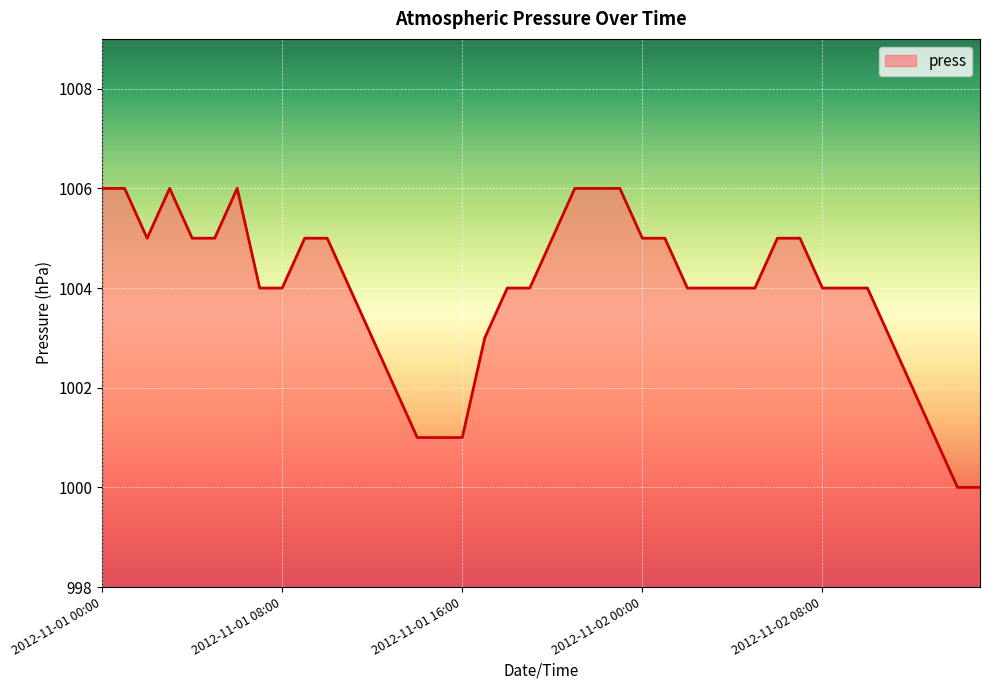

What is the maximum value shown in the chart?

1006